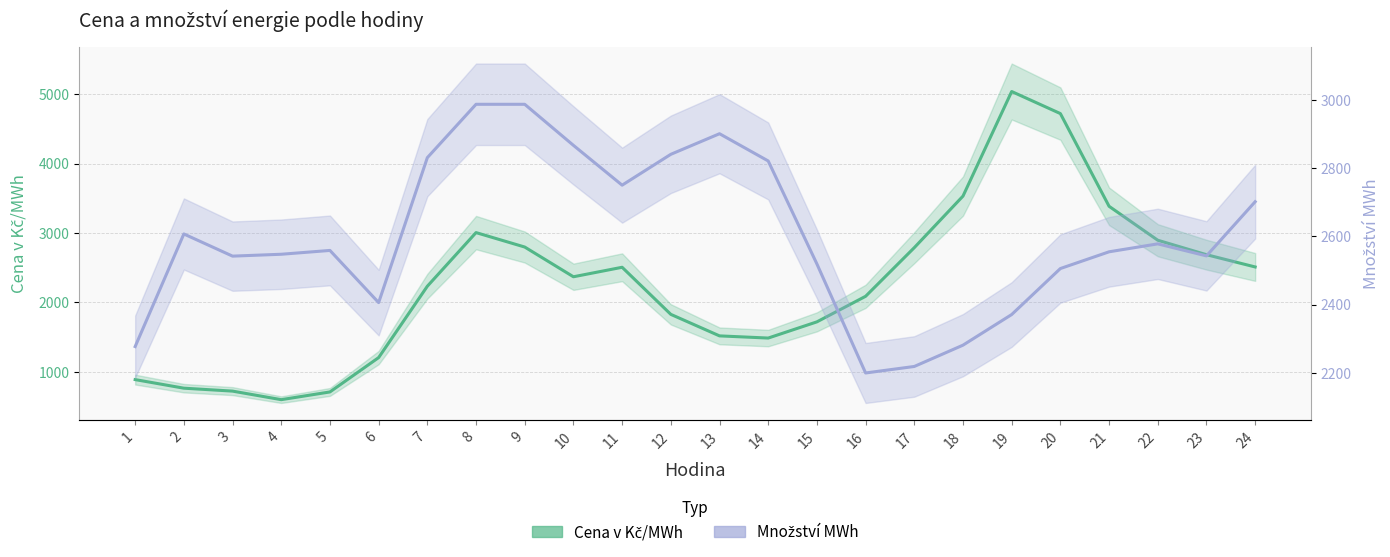

The Množství MWh series shows 590.3 at 4. True or false?

False